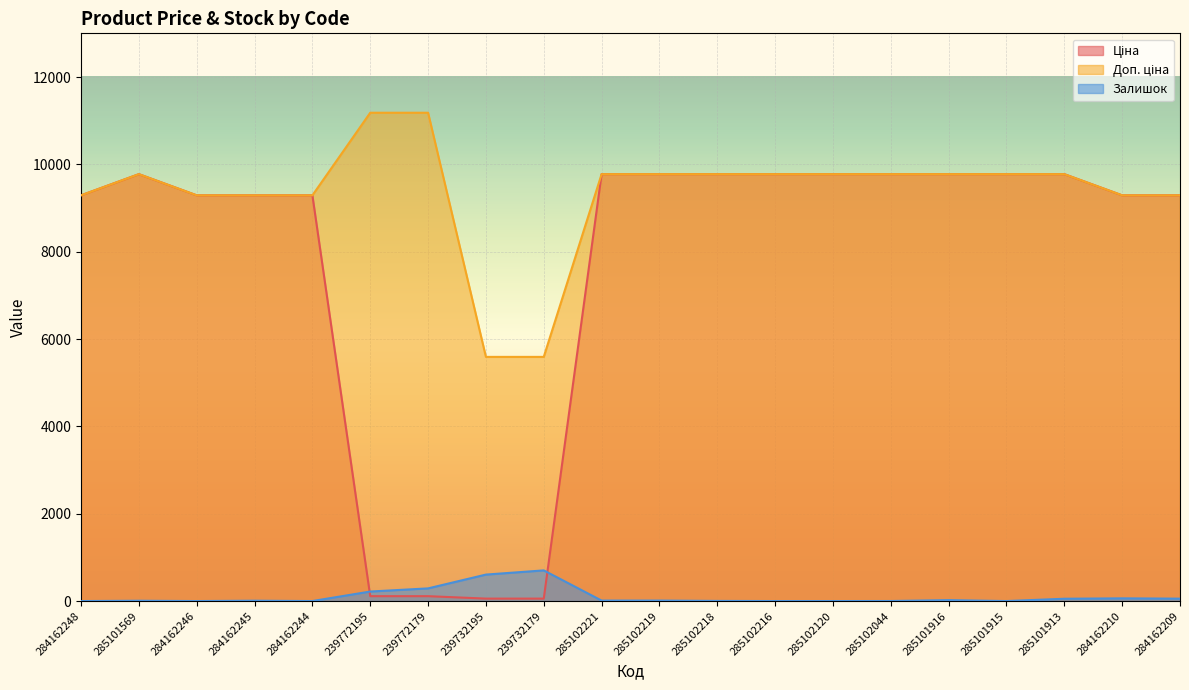

Between 284162245 and 284162209, which is larger?

284162245